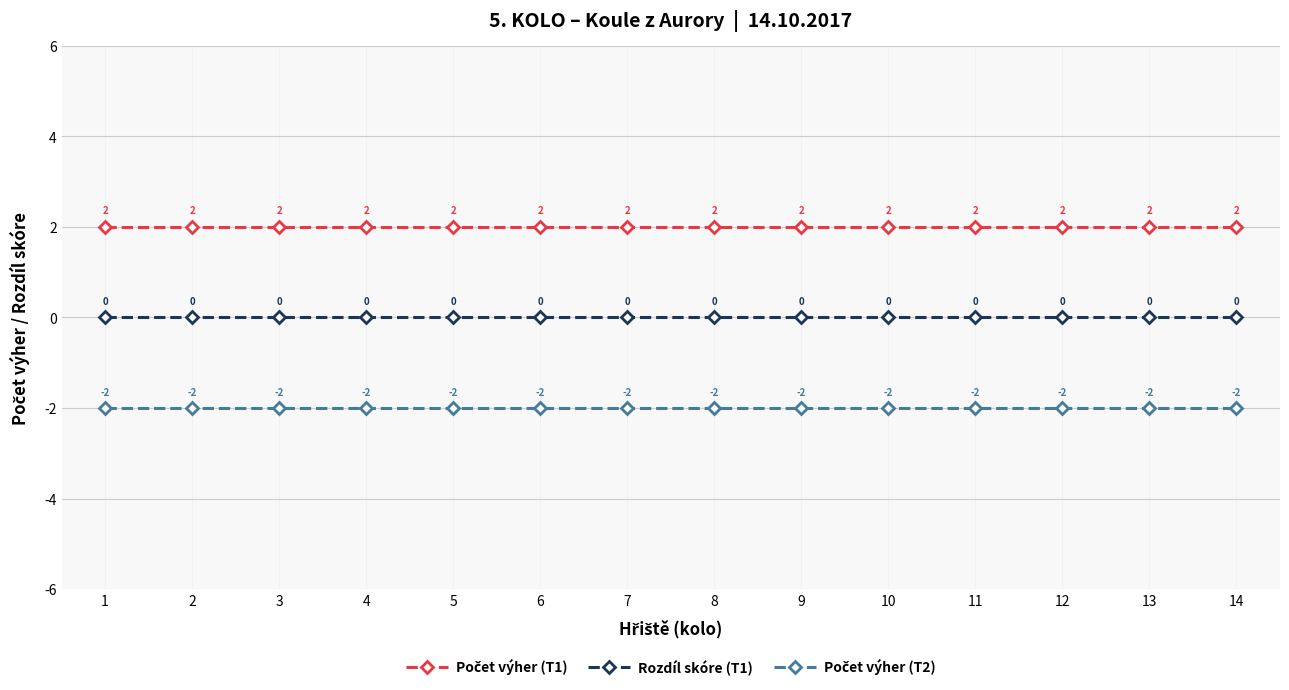

What is the spread (max minus min) of values at 6?

4